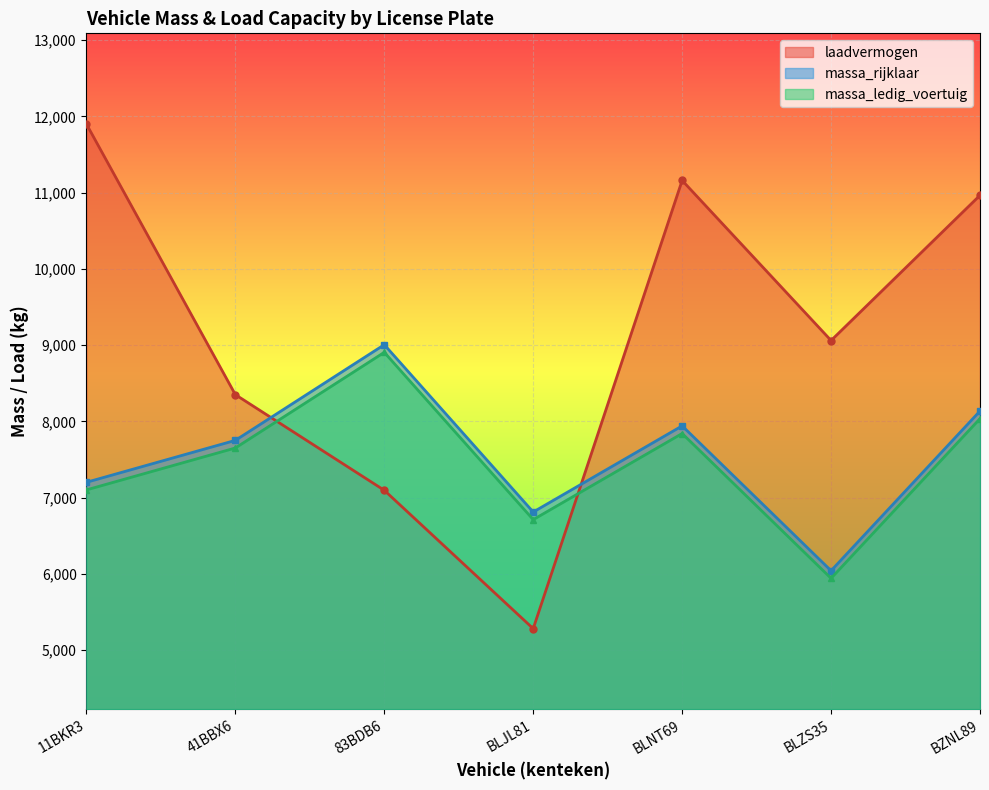

In massa_ledig_voertuig, how many points are lower than both neighbors (excluding endpoints)?

2